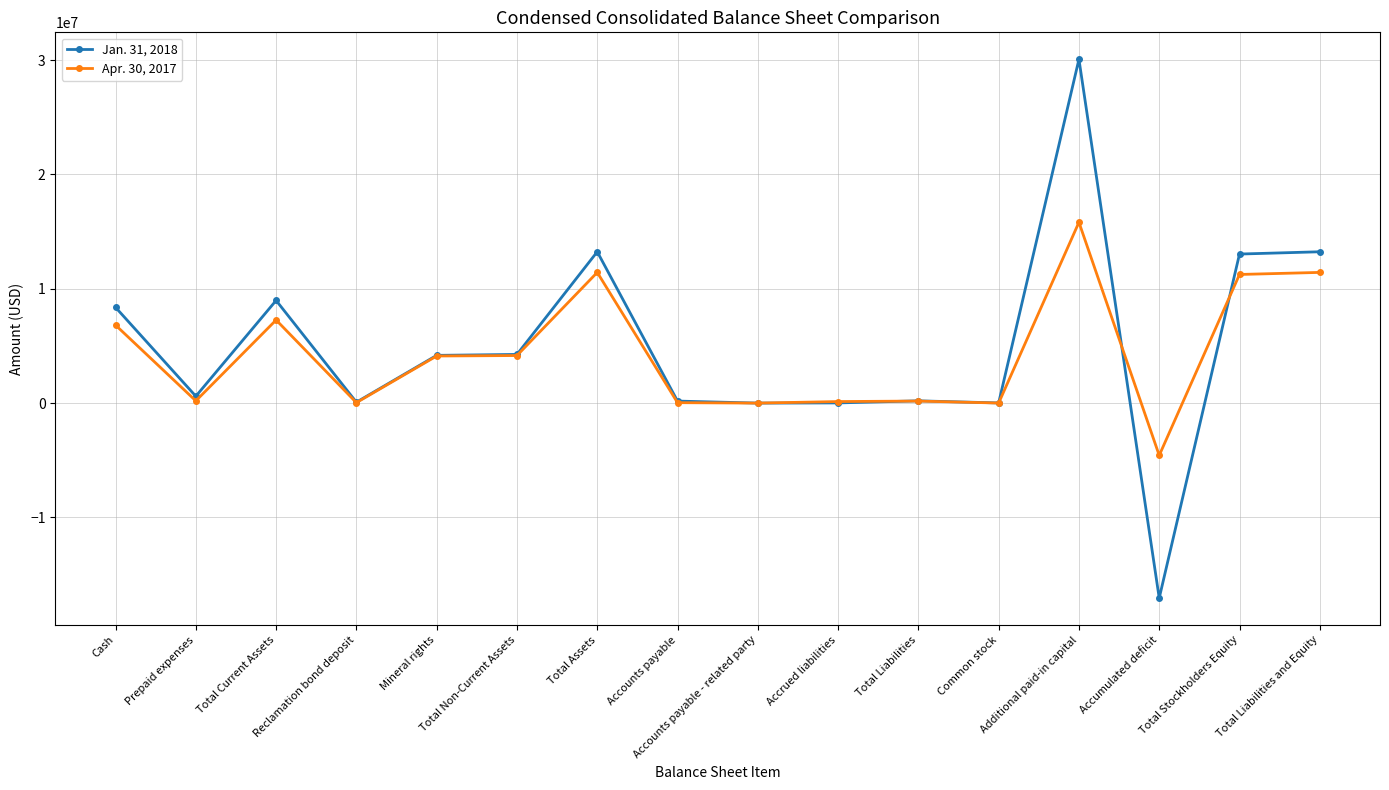

What is the approximate value of Jan. 31, 2018 at Additional paid-in capital, to the nearest 100?

30067100